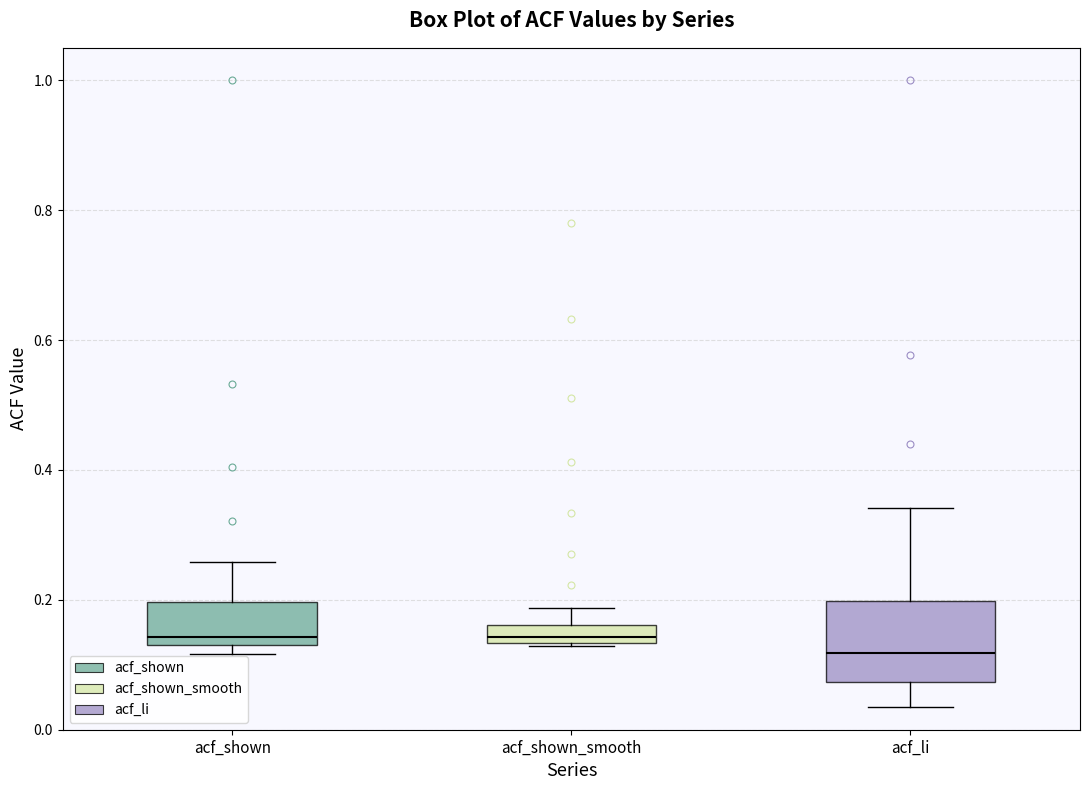

Where is the upper edge of the box for acf_li on the y-axis? The values are not printed on the chart, so give them approximately, as read against the axis.

0.20